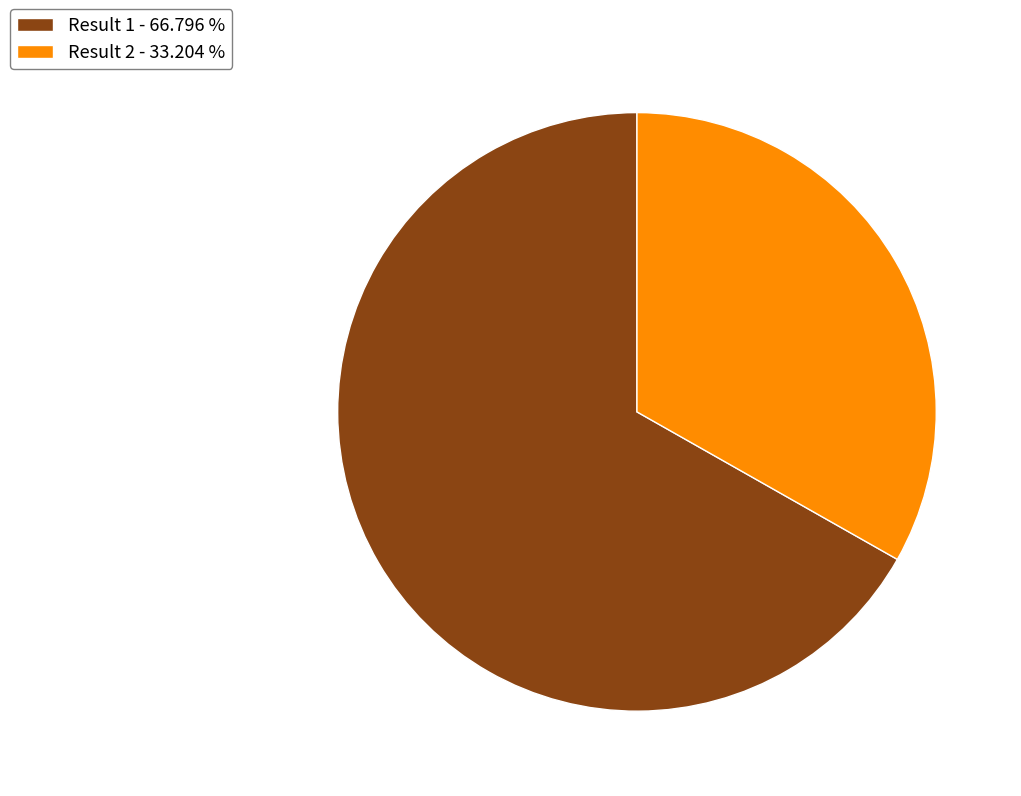

Is the sum of Result 2 - 33.204 % and Result 1 - 66.796 % greater than half?

Yes